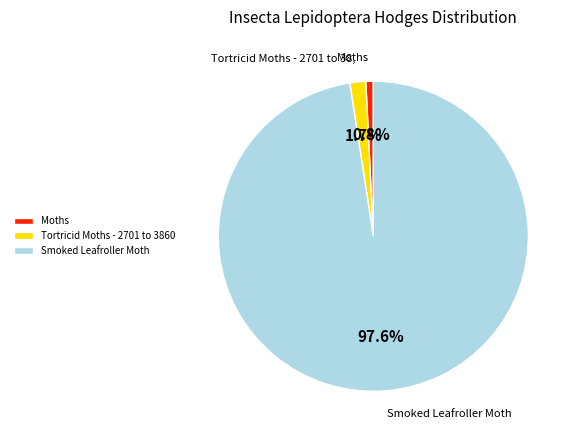

Which slice is the smallest?

Moths